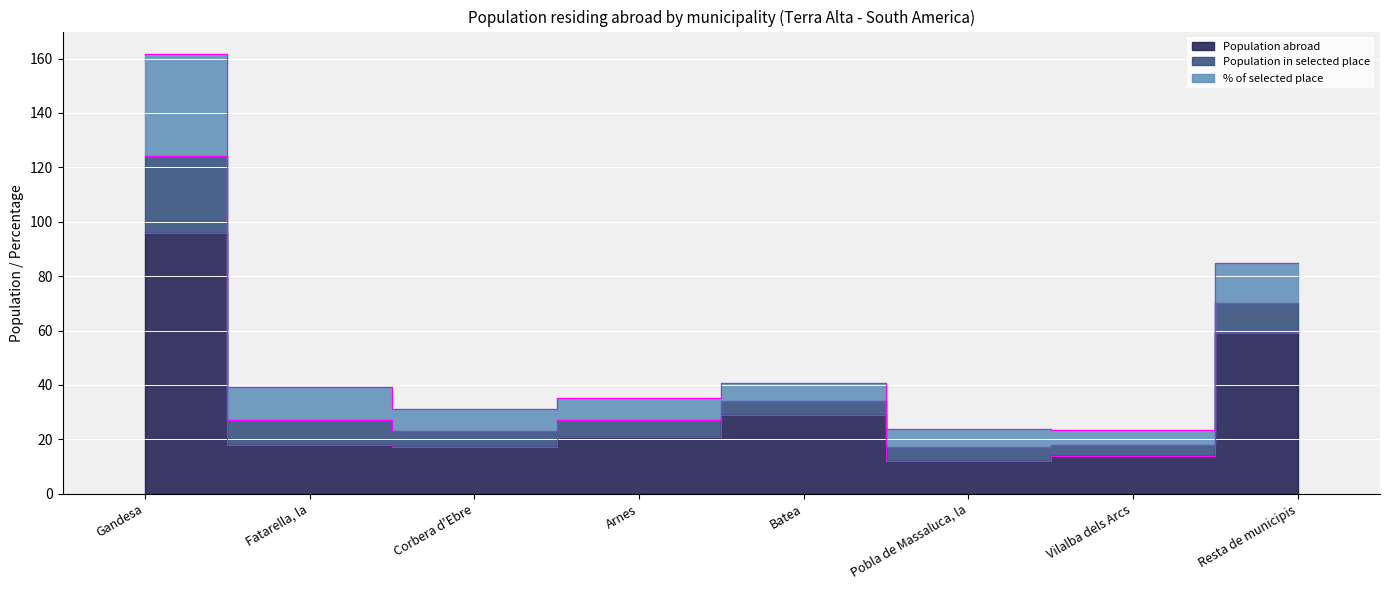

What is the difference between the maximum and second lowest values in the Population in selected place series?

23.0